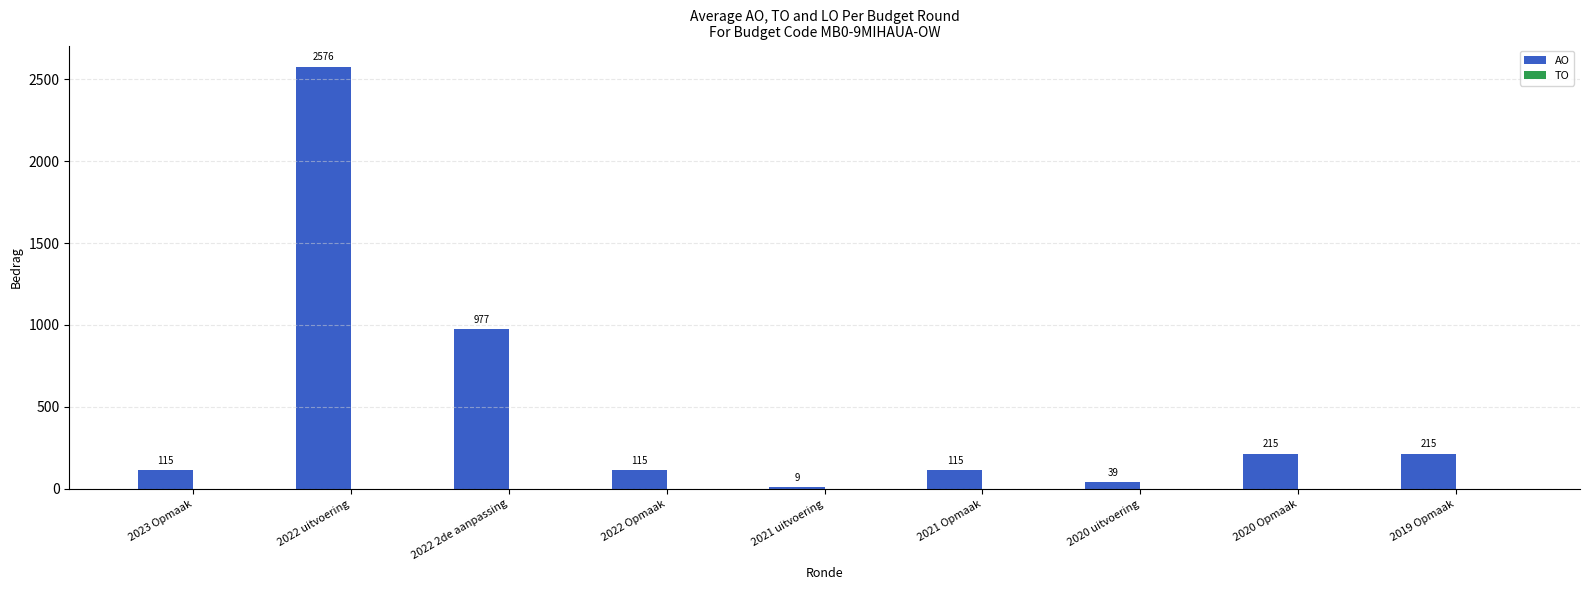

Reading left to right, transcribe all the data shown in this chart.

115	2576	977	115	9	115	39	215	215